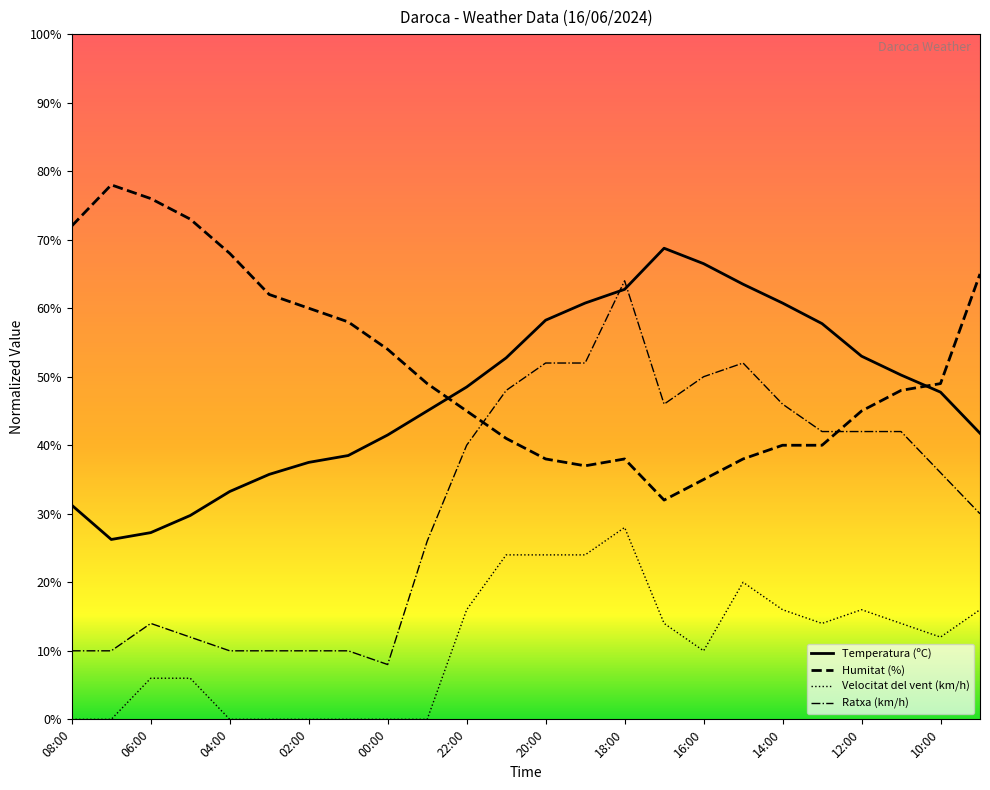

How many values in Velocitat del vent (km/h) are above zero?

16